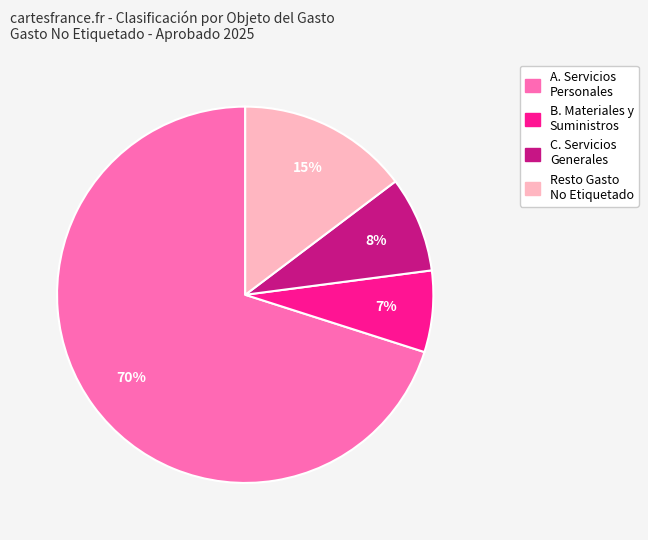

To the nearest percent, what is the difference between the largest and smallest slice percentages?

63%